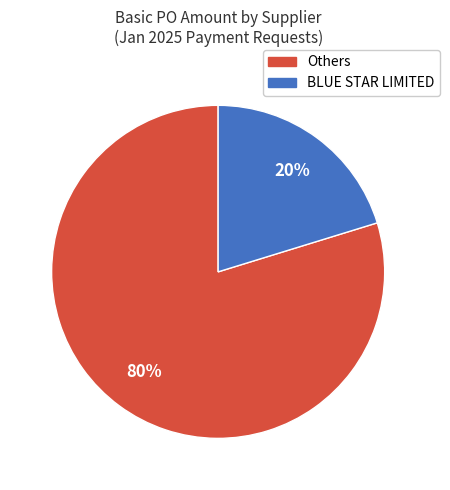

Is there a majority slice in this chart?

Yes